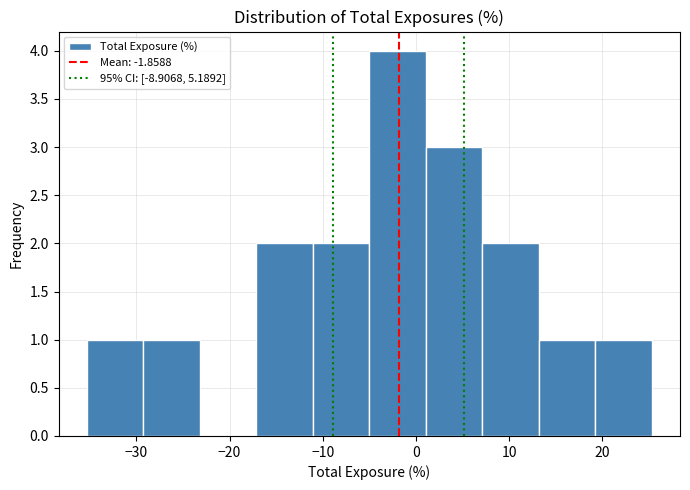

How tall is the bar that spans -35 to -29 on the x-axis? Neither the bar edges nor the heights are printed on the chart, so give them approximately, as read against the axes.

1